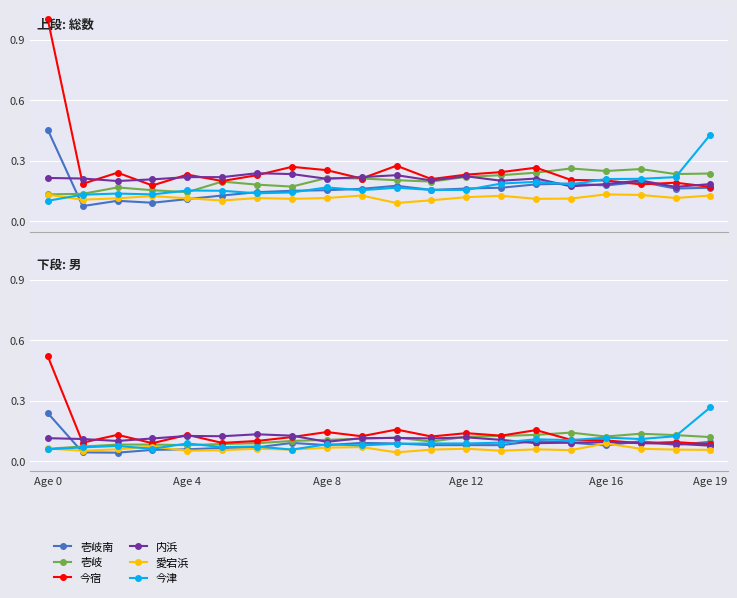

The value of 今津 at 6 is 0.0. True or false?

False